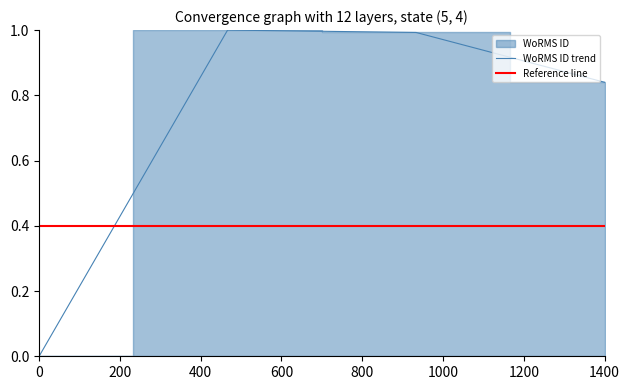

What is the maximum value for WoRMS ID trend?

1.0